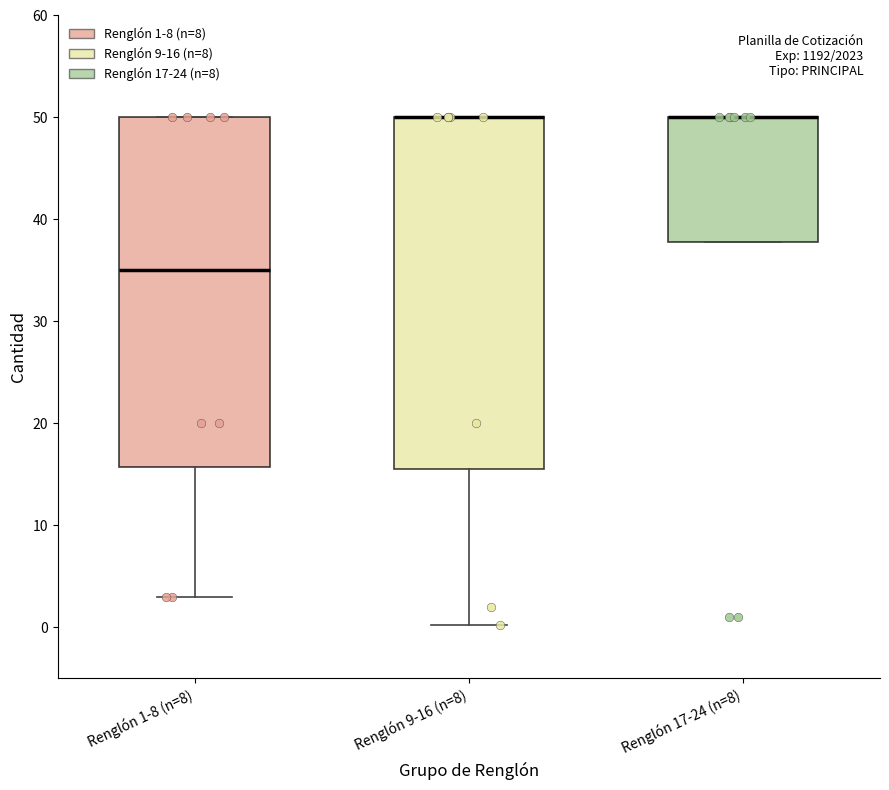

Reading left to right, read every box against the y-axis: the position of its median line, the range the box covers, and the ends of its whiskers. The values are not printed on the chart, so give them approximately, as read against the axis.

Renglón 1-8 (n=8): median 35, box 16 to 50, whiskers 3 to 50
Renglón 9-16 (n=8): median 50 (drawn on the box's upper edge), box 16 to 50, whiskers 0 to 50
Renglón 17-24 (n=8): median 50 (drawn on the box's upper edge), box 38 to 50, whiskers 38 to 50